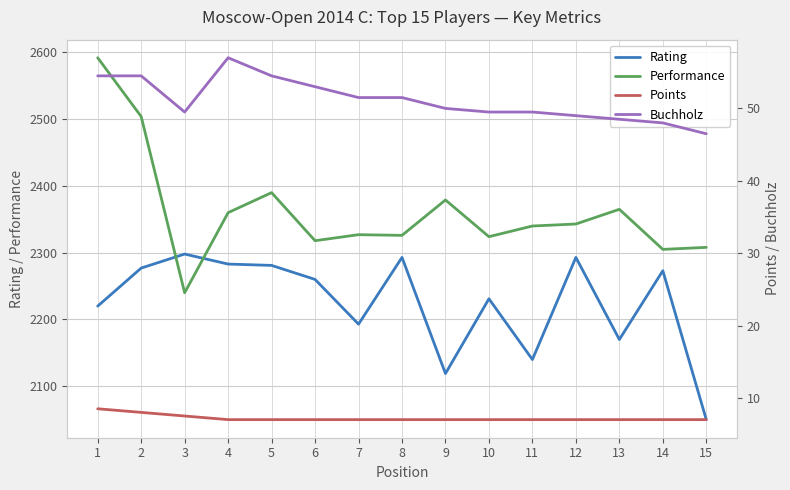

How many data points in Performance are above 2340?

7